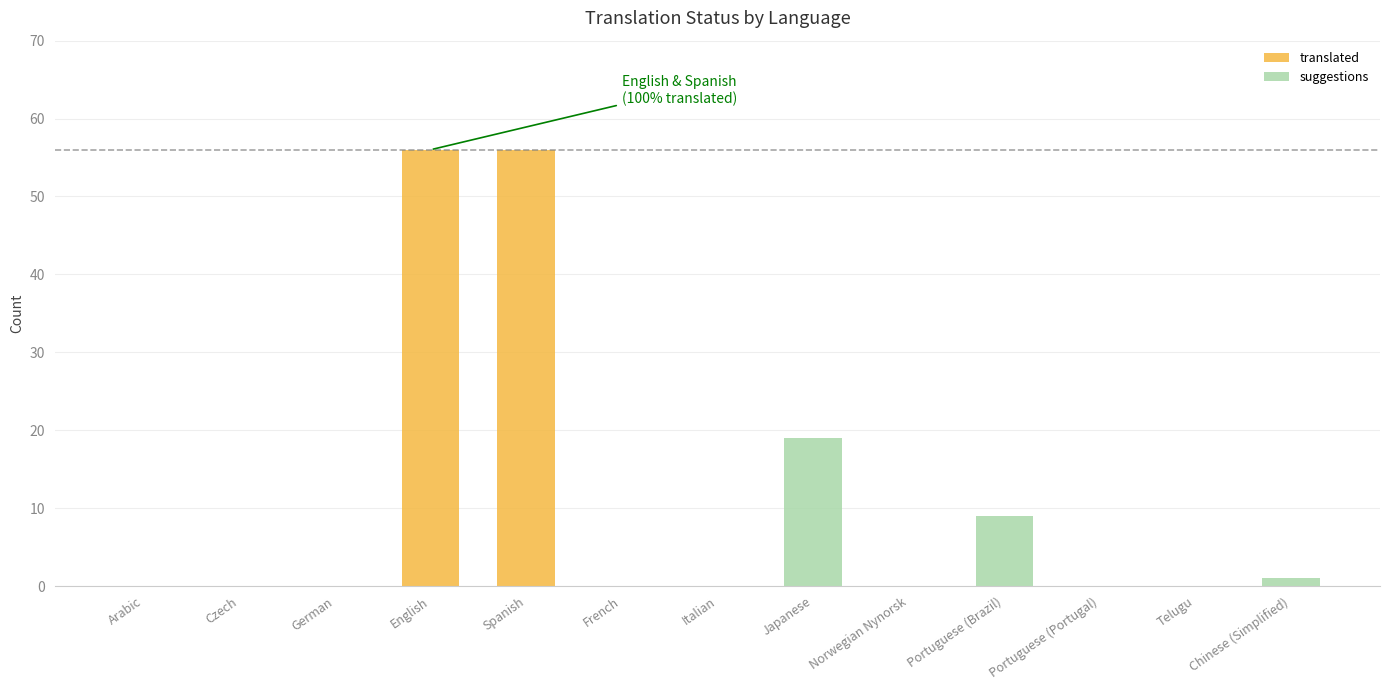

Are the bars horizontal?

No